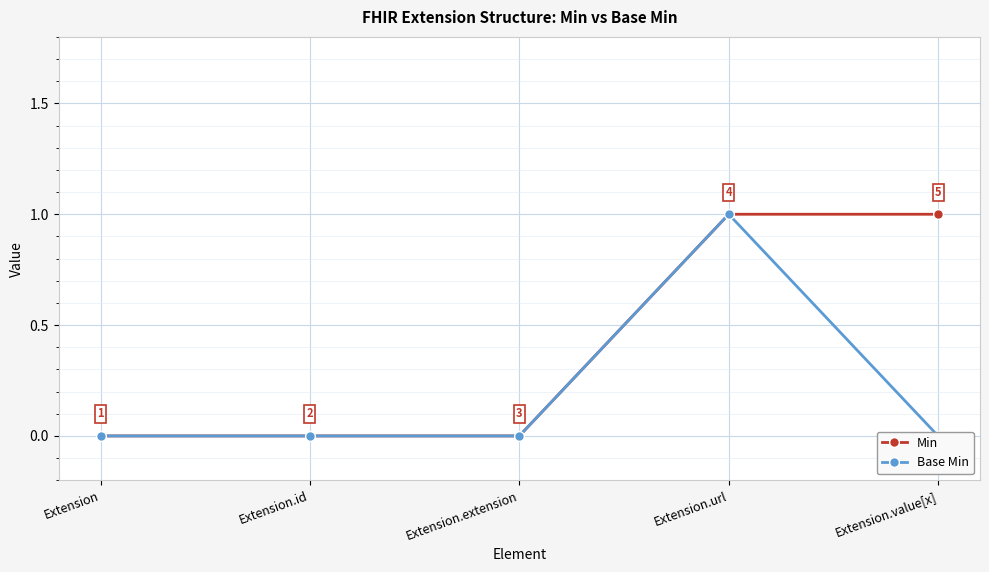

Is this an area chart (filled region under the line)?

No